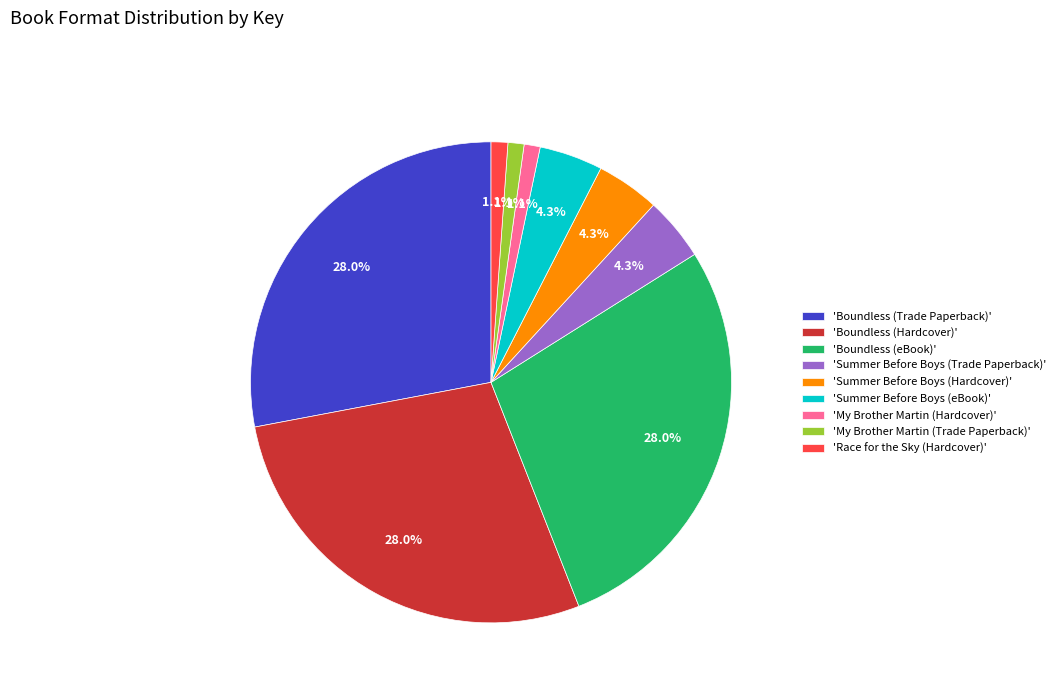

Is there a majority slice in this chart?

No